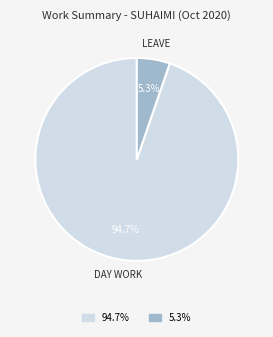

Which category has the biggest portion of the pie?

94.7%